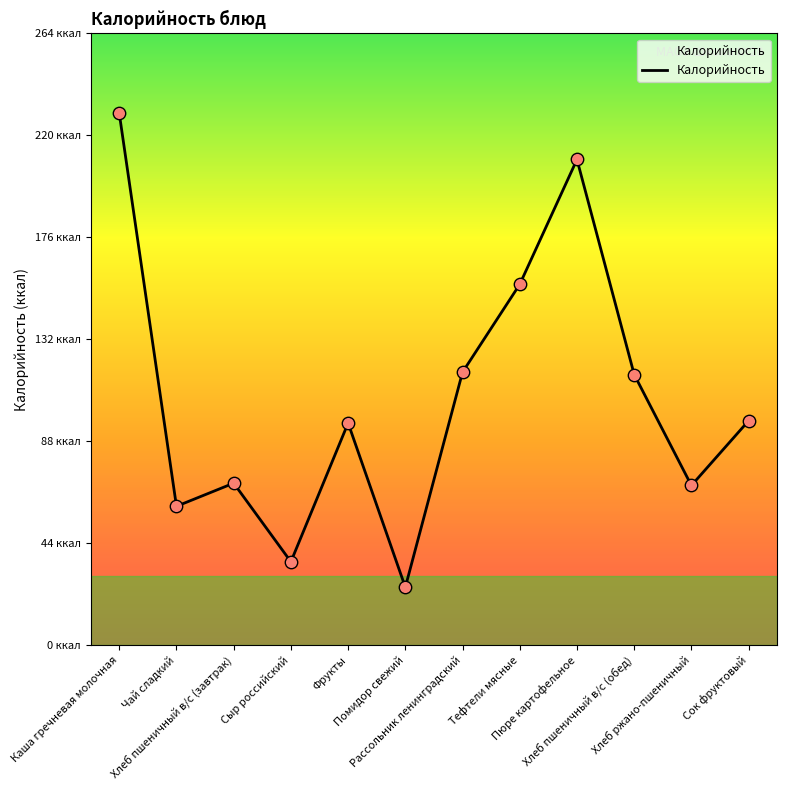

Approximately how many times larger is the value at Тефтели мясные compared to Пюре картофельное?

0.7